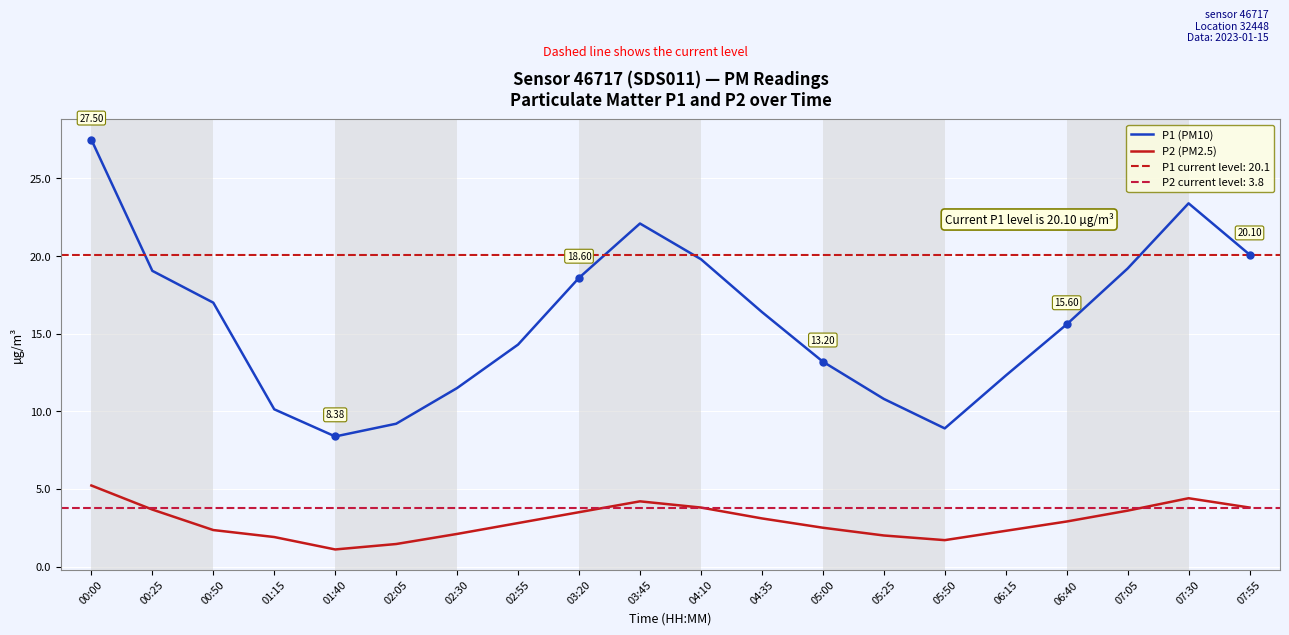

Reading left to right, extract all data points from this chart.

P1 (PM10): 27.5	19.1	17.0	10.1	8.4	9.2	11.5	14.3	18.6	22.1	19.8	16.4	13.2	10.8	8.9	12.3	15.6	19.2	23.4	20.1
P2 (PM2.5): 5.2	3.7	2.4	1.9	1.1	1.4	2.1	2.8	3.5	4.2	3.8	3.1	2.5	2.0	1.7	2.3	2.9	3.6	4.4	3.8